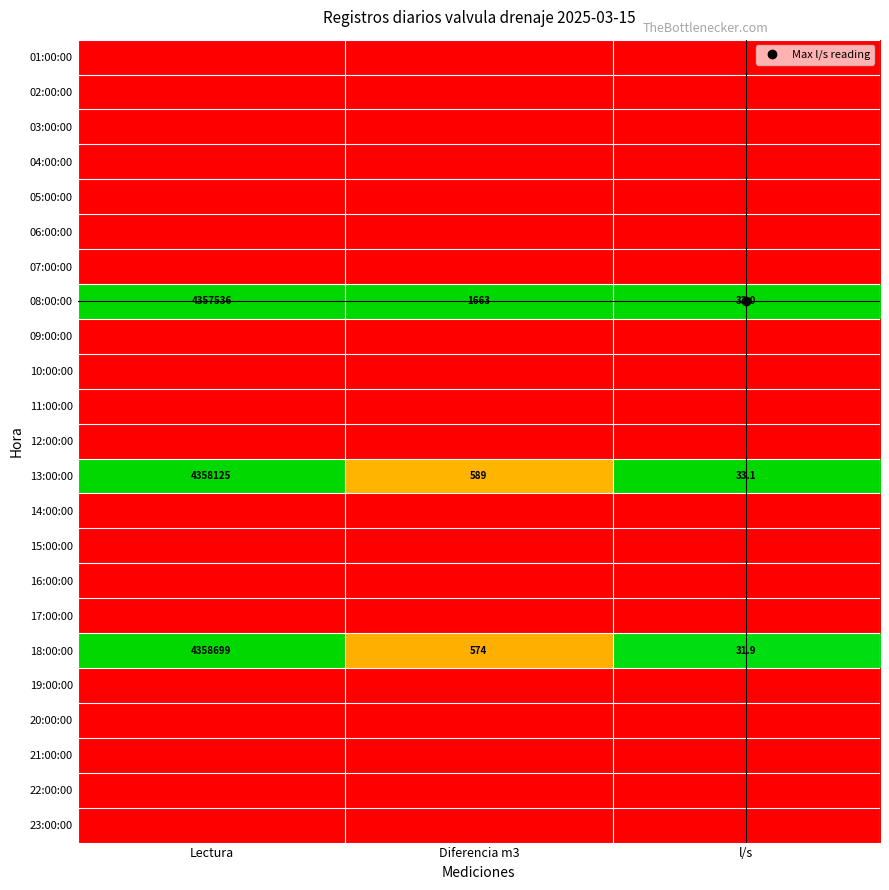

Is it true that 06:00:00 equals 0.0 at l/s?

True